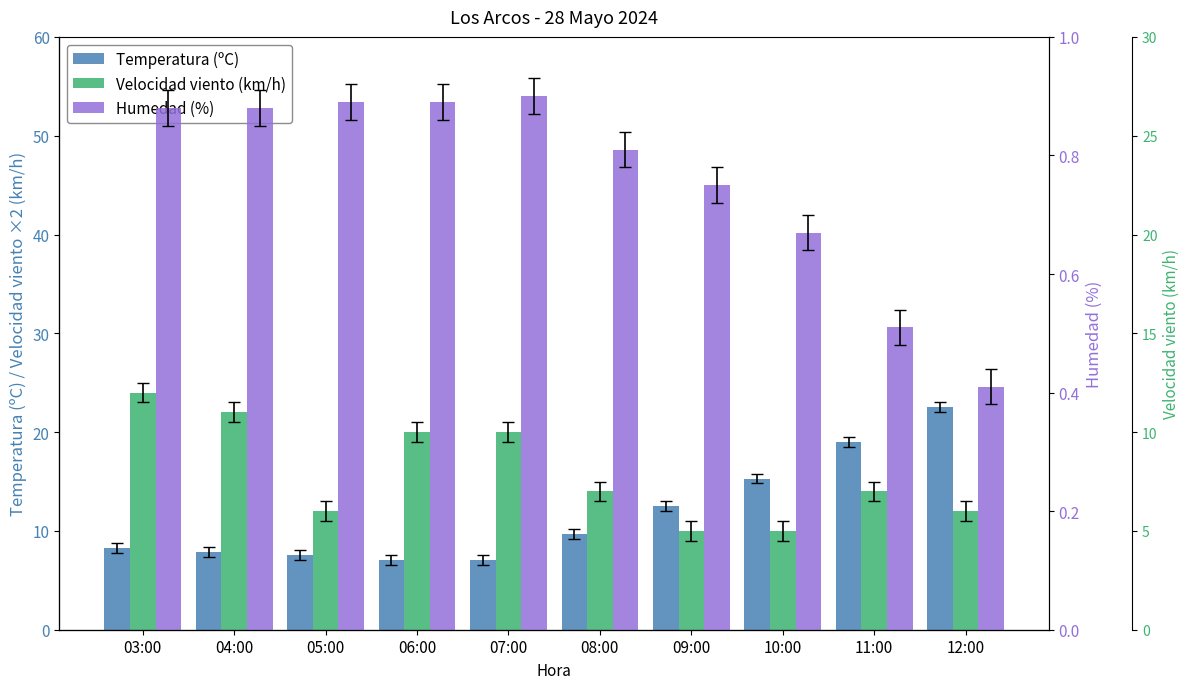

What is the label of the 1st bar from the right?

12:00